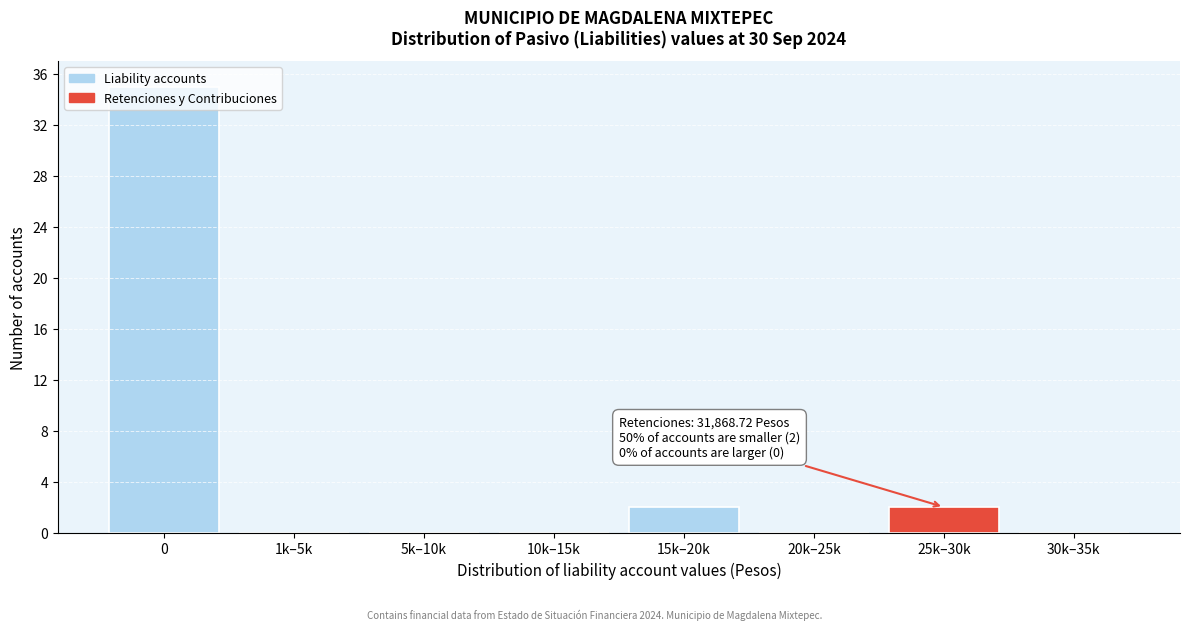

True or false: the data shows 0 at 30k–35k.

True